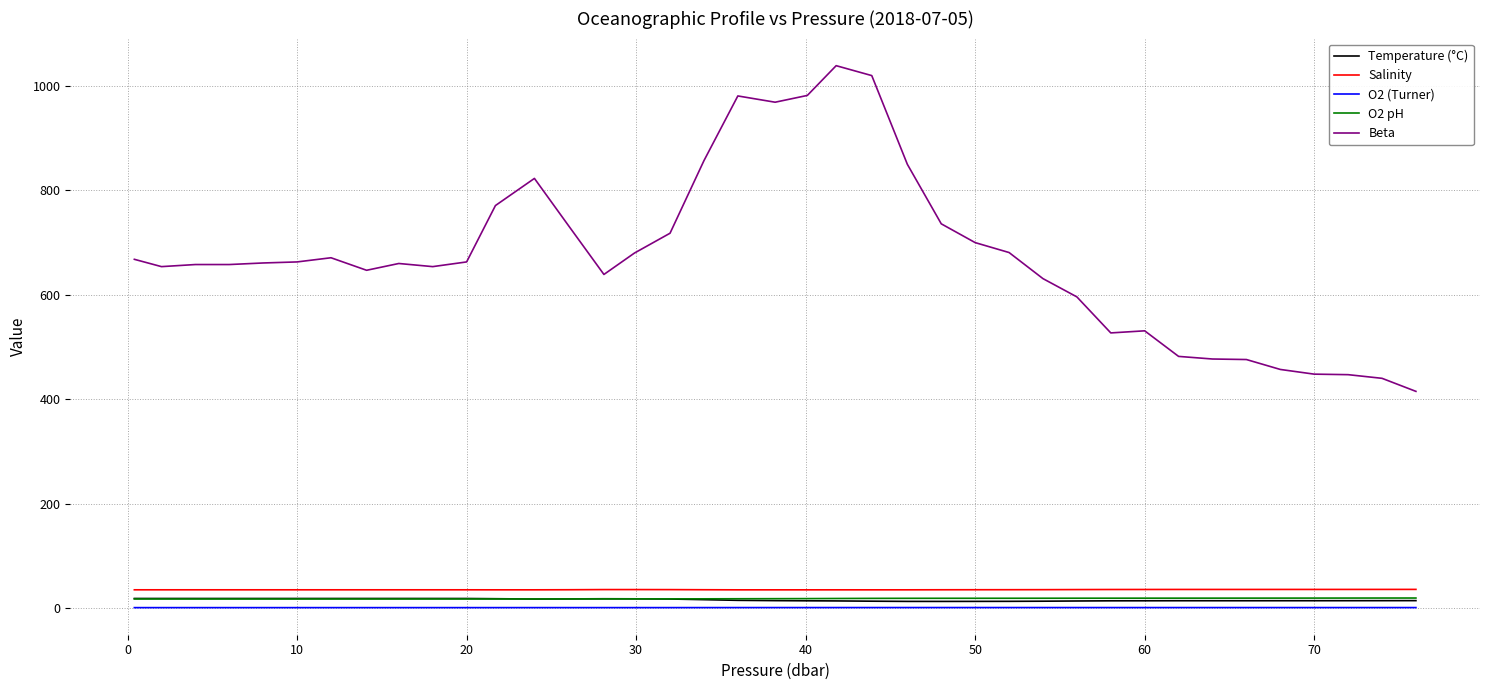

Which series has the largest range (max minus min)?

Beta